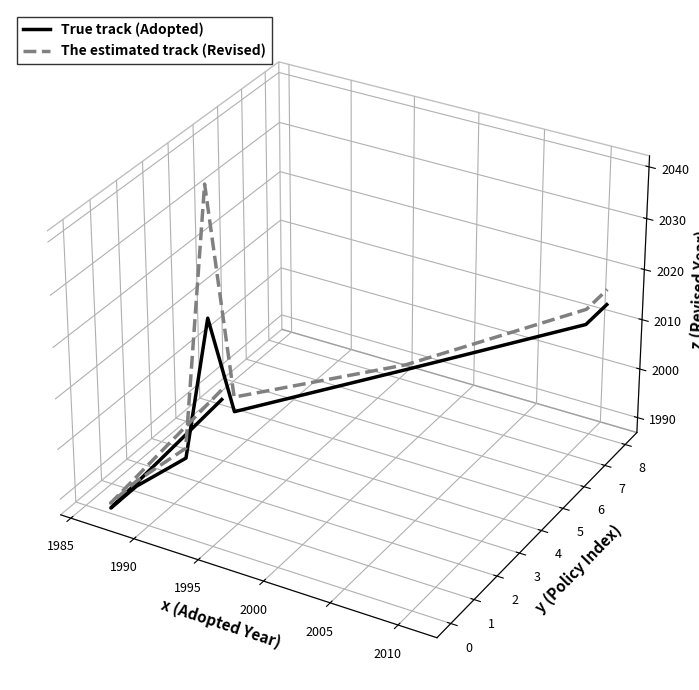

Which category has the lowest value in the True track (Adopted) series?

1985